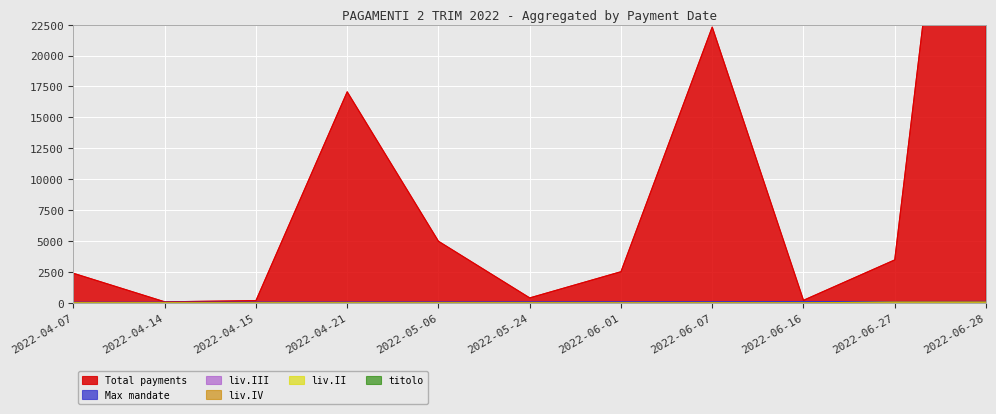

Reading left to right, extract all data points from this chart.

Total payments: 2403.5	98.6	195.2	17069.3	4991.7	414.8	2531.6	22301.7	221.8	3484.8	65228.1
Max mandate: 66.0	67.0	75.0	81.0	87.0	97.0	103.0	108.0	122.0	123.0	134.0
liv.III: 2.0	2.0	2.0	2.0	2.0	2.0	2.0	2.0	2.0	10.0	10.0
liv.IV: 17.0	17.0	9.0	11.0	11.0	13.0	4.0	13.0	5.0	99.0	99.0
liv.II: 3.0	3.0	3.0	3.0	3.0	3.0	3.0	3.0	3.0	10.0	10.0